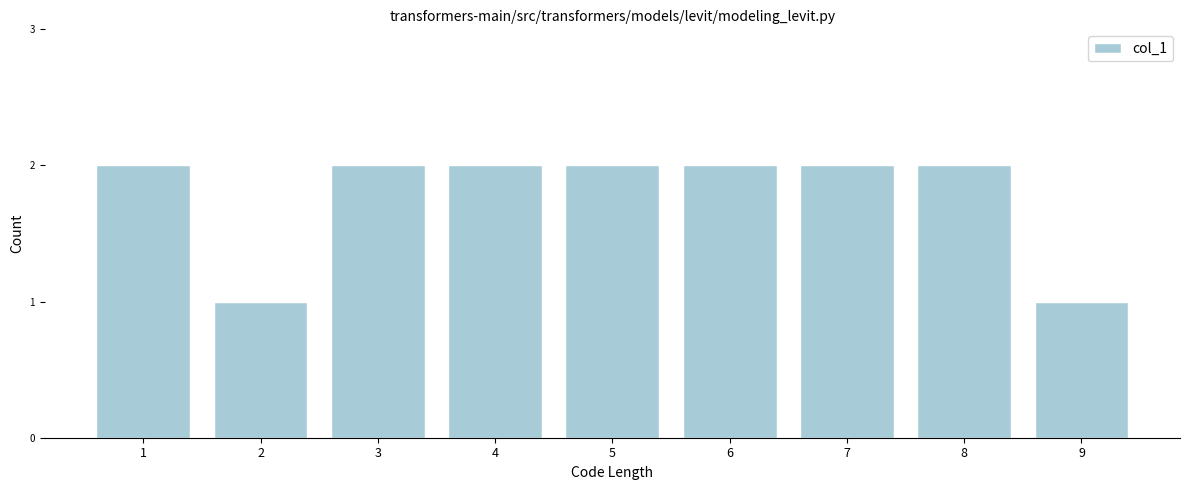

Reading left to right, transcribe all the data shown in this chart.

1=2	2=1	3=2	4=2	5=2	6=2	7=2	8=2	9=1